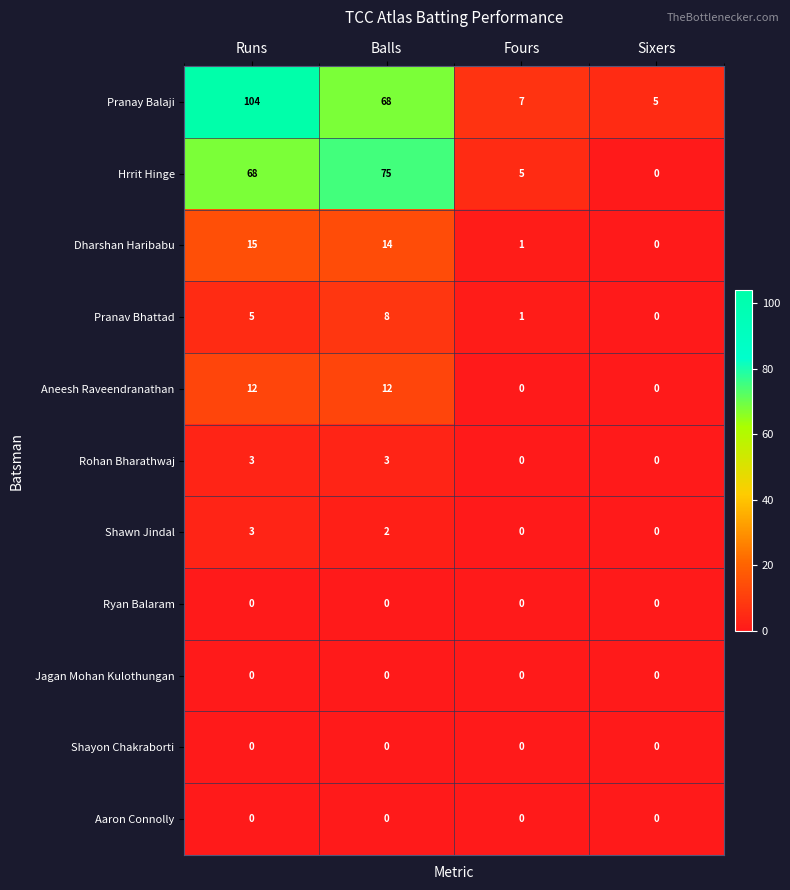

Read the Pranay Balaji value at Balls, to the nearest 10.

70